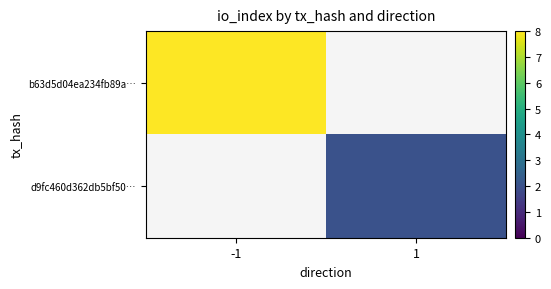

List the labels in order of b63d5d04ea234fb89a… value, largest first.

-1, 1